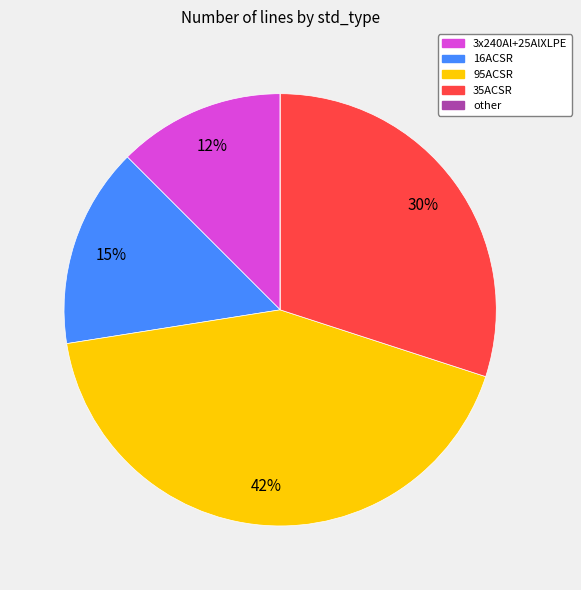

Is there a majority slice in this chart?

No